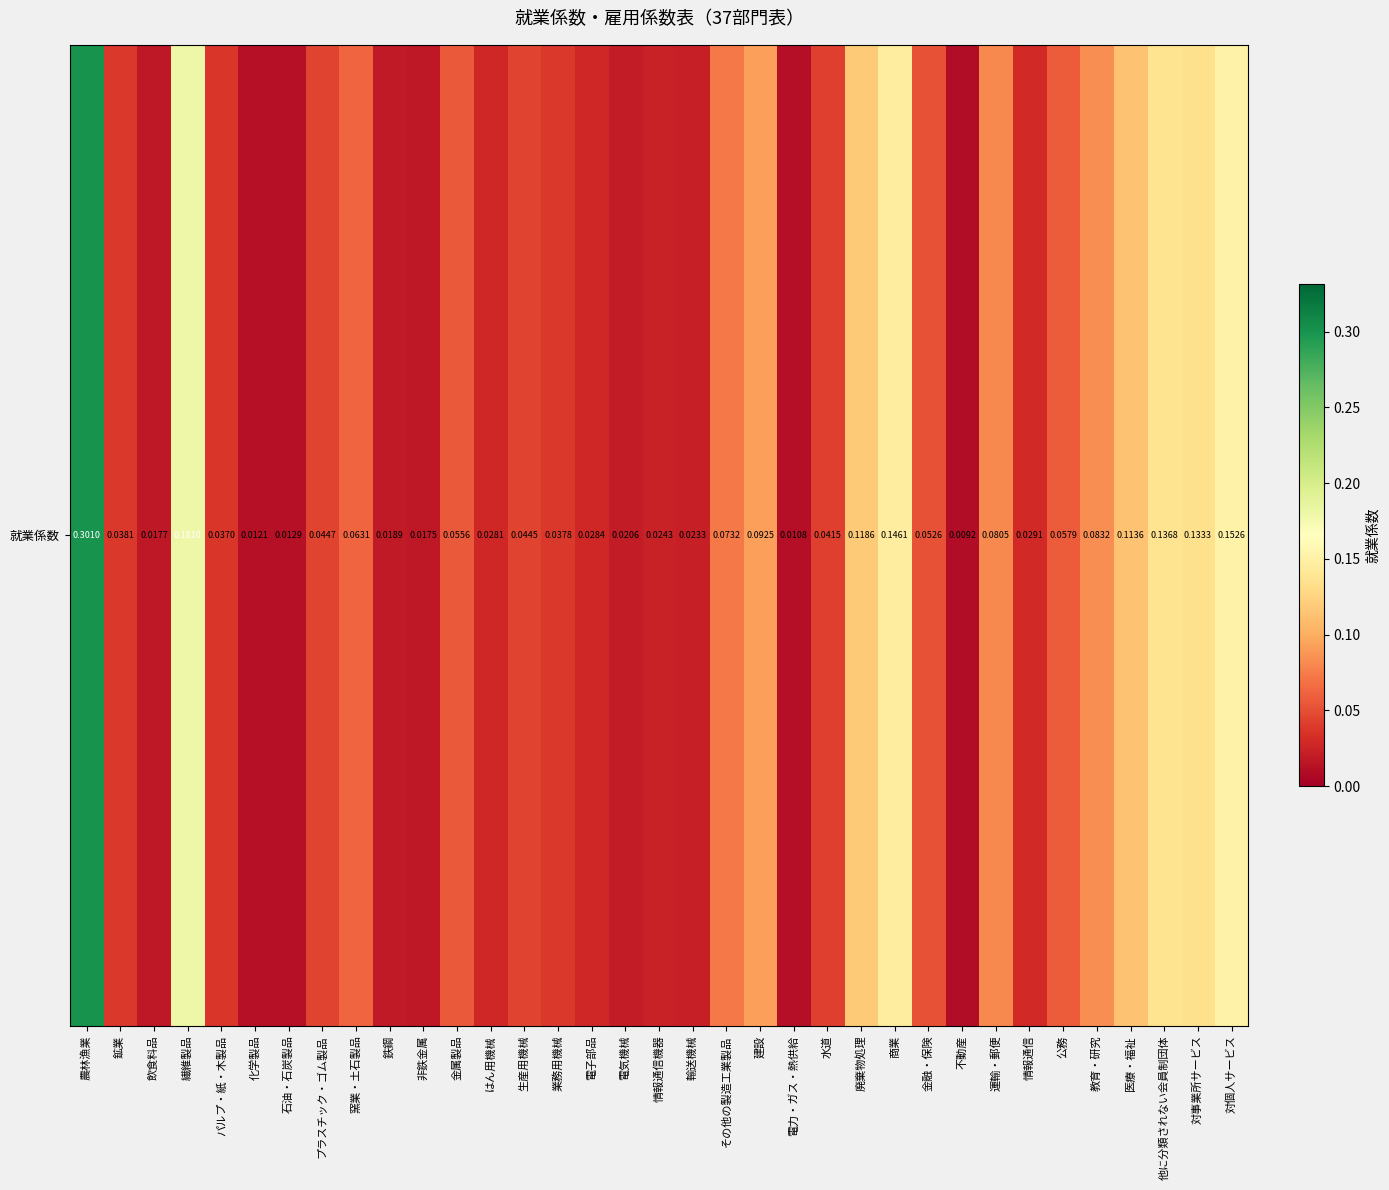

The value at 業務用機械 is 0.1. True or false?

False